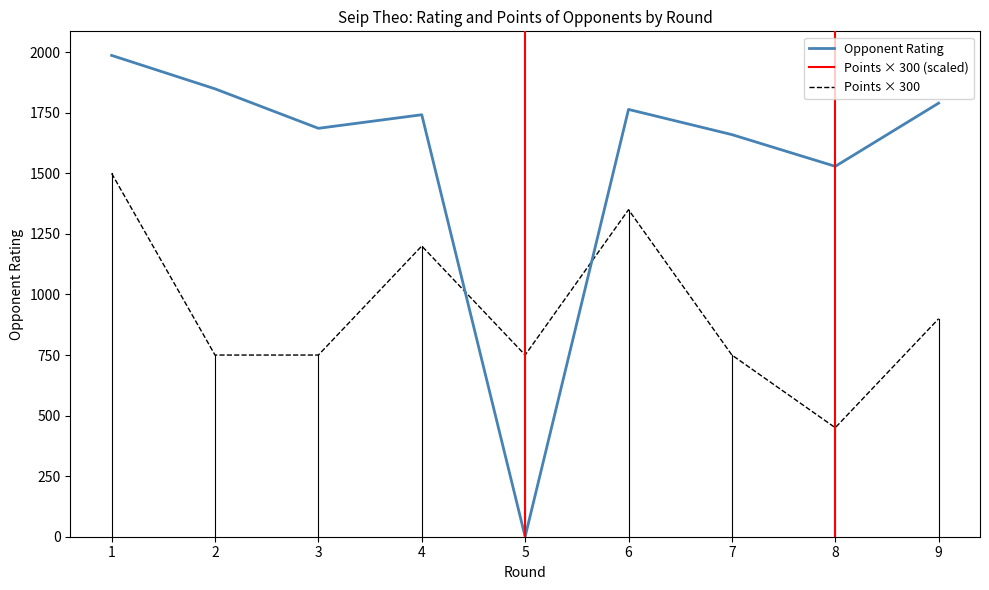

What value does the Points series have at 2, to the nearest 50?

750